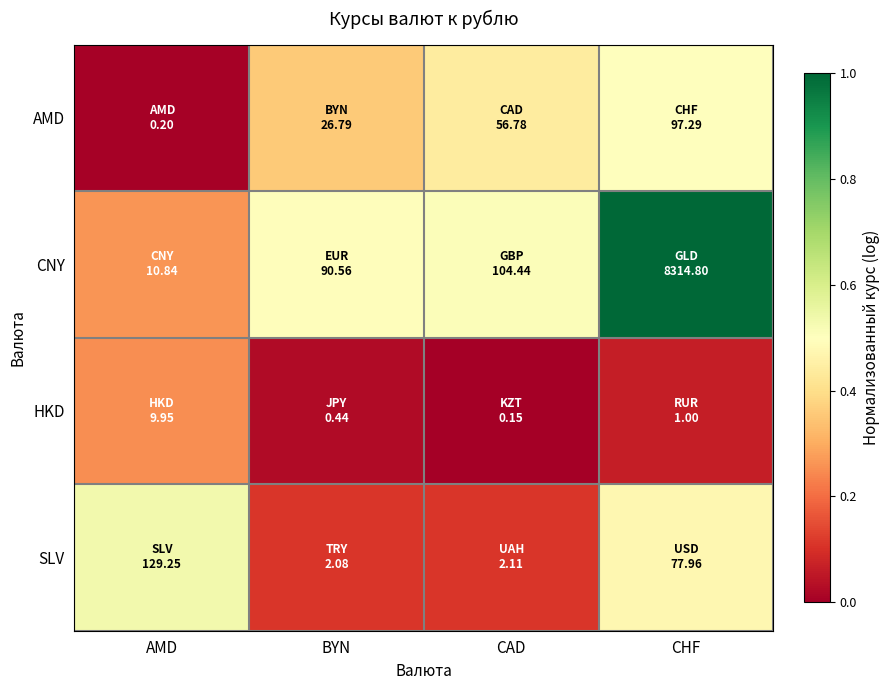

Reading right to left, what are all the values shown in this chart?

AMD: CHF=0.5	CAD=0.4	BYN=0.4	AMD=0.0
CNY: CHF=1.0	CAD=0.5	BYN=0.5	AMD=0.3
HKD: CHF=0.1	CAD=0.0	BYN=0.0	AMD=0.3
SLV: CHF=0.5	CAD=0.1	BYN=0.1	AMD=0.5